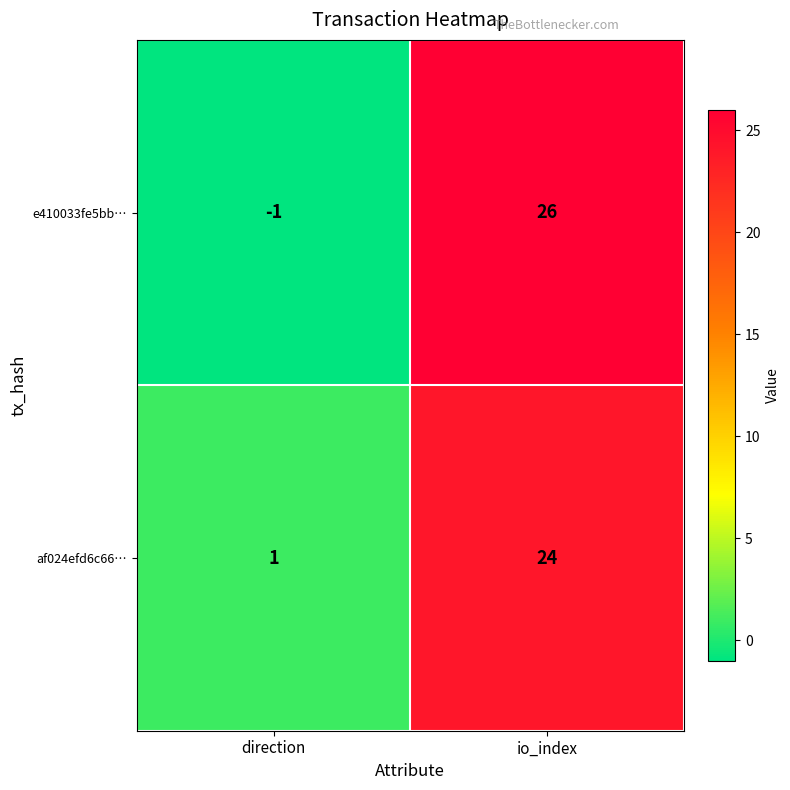

Is it true that e410033fe5bb… equals 26 at io_index?

True